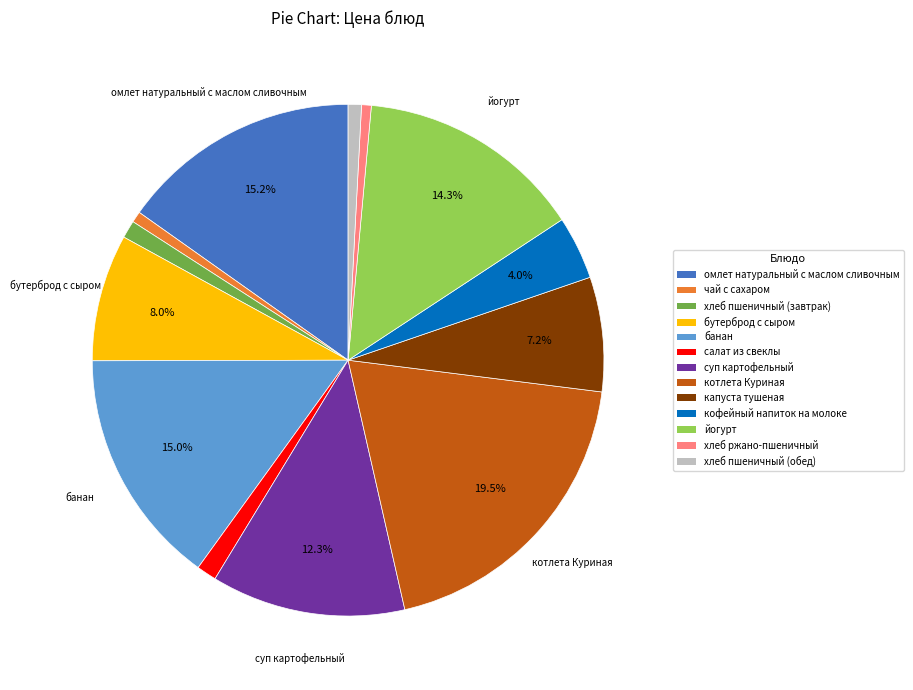

Which category has the biggest portion of the pie?

котлета Куриная